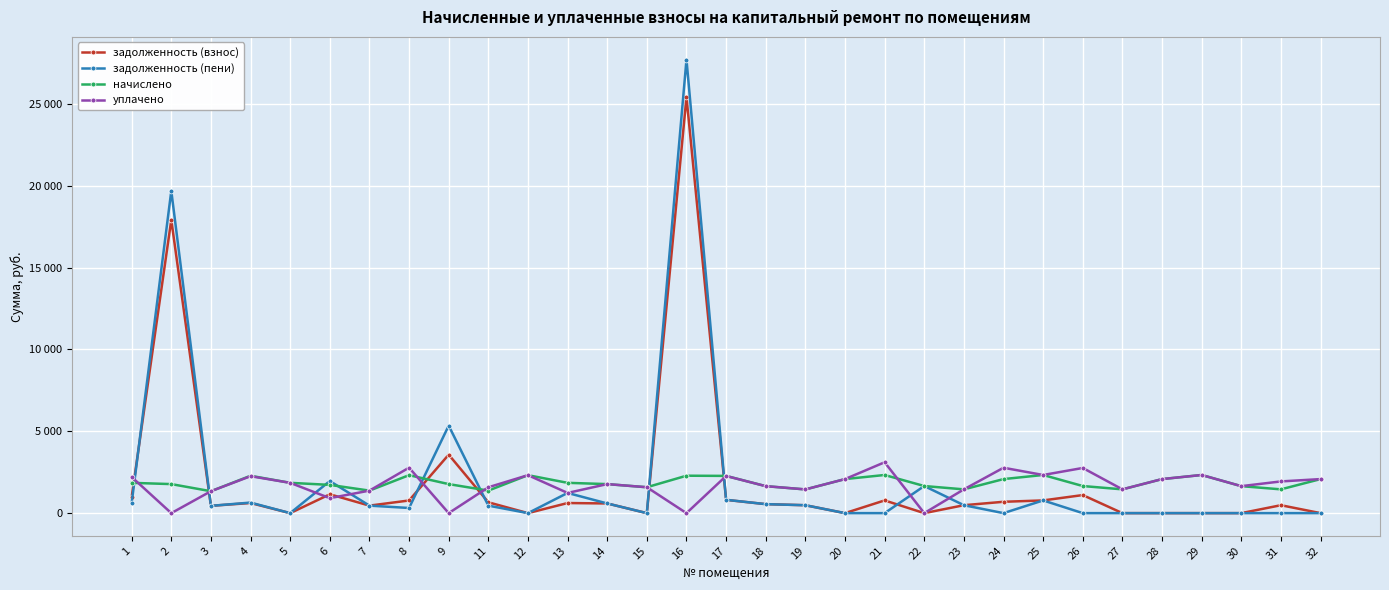

What is the sum of the задолженность (взнос) values at 4 and 26?

1722.3